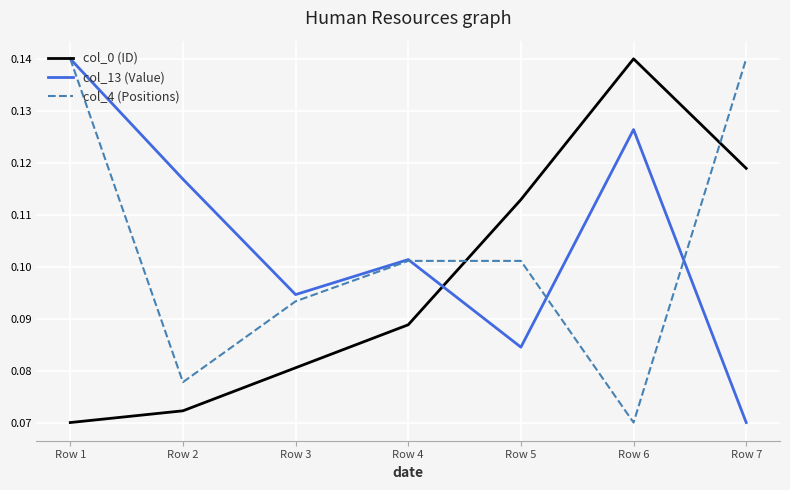

Does the chart have visible grid lines?

Yes